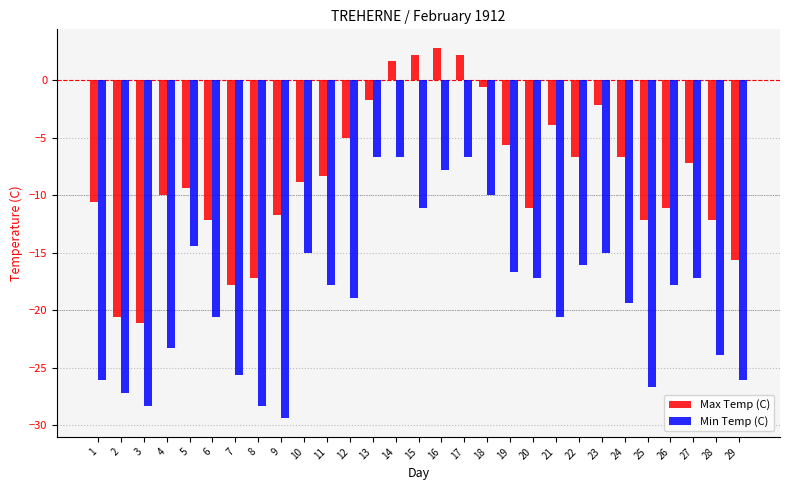

Rank the series by their maximum value, from highest to lowest.

Max Temp (C), Min Temp (C)